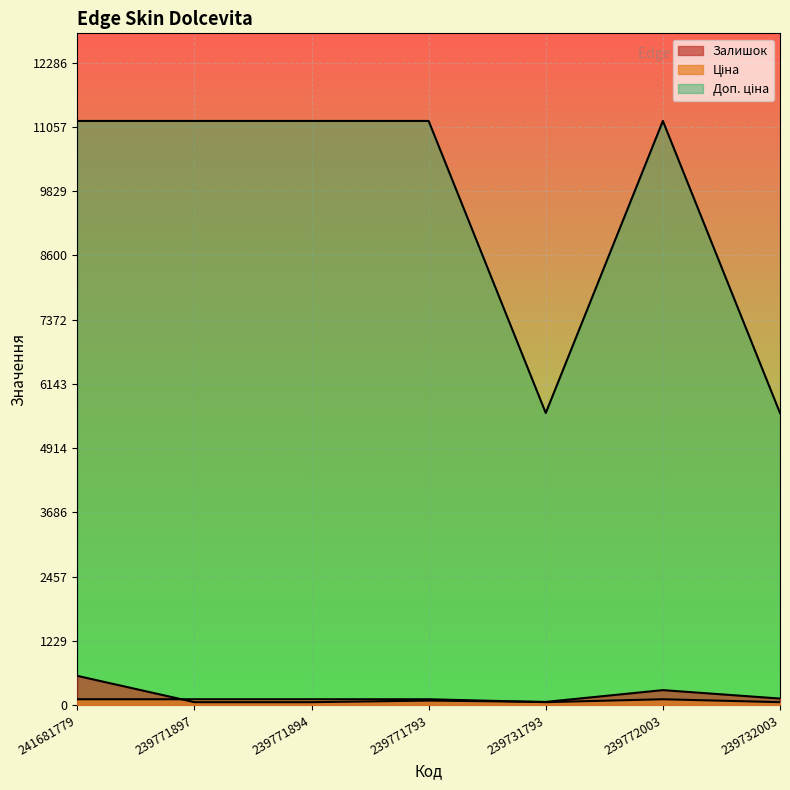

What is the sum of all Доп. ціна values?

67015.0